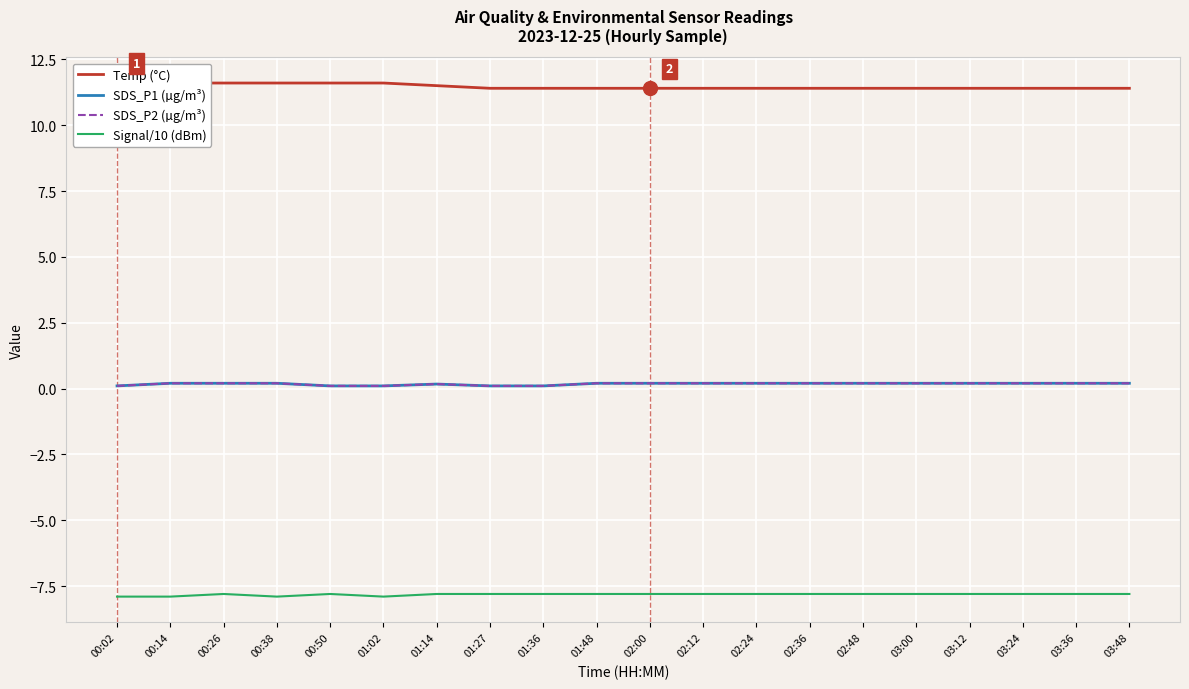

What is the label of the 17th point from the right?

00:38